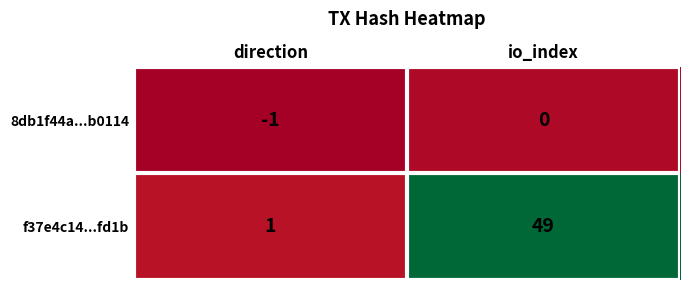

What is the difference between the highest and lowest values at direction?

2